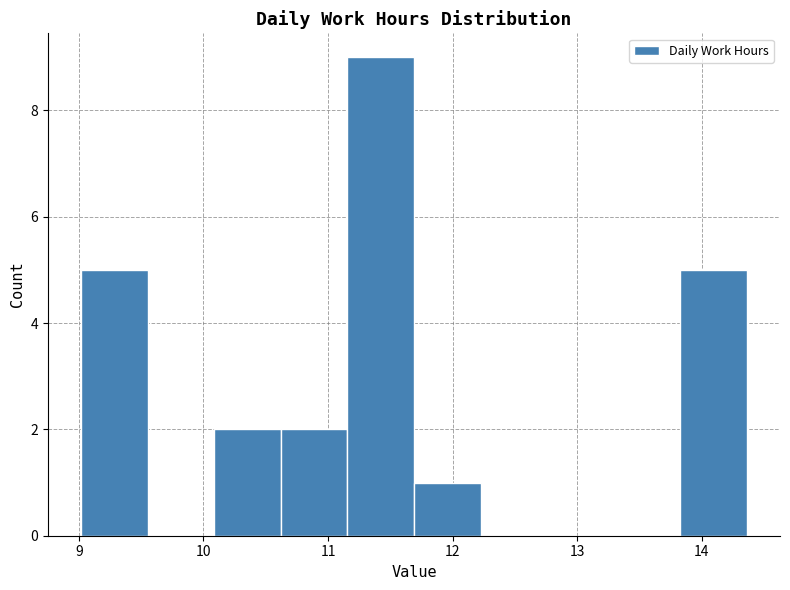

Reading left to right, list every bar in this chart as the range it spans on the x-axis followed by its height. Neither the bar edges nor the heights are printed on the chart, so give them approximately, as read against the axes.

9.0 to 9.6: 5
9.6 to 10.1: 0
10.1 to 10.6: 2
10.6 to 11.2: 2
11.2 to 11.7: 9
11.7 to 12.2: 1
12.2 to 12.8: 0
12.8 to 13.3: 0
13.3 to 13.8: 0
13.8 to 14.4: 5